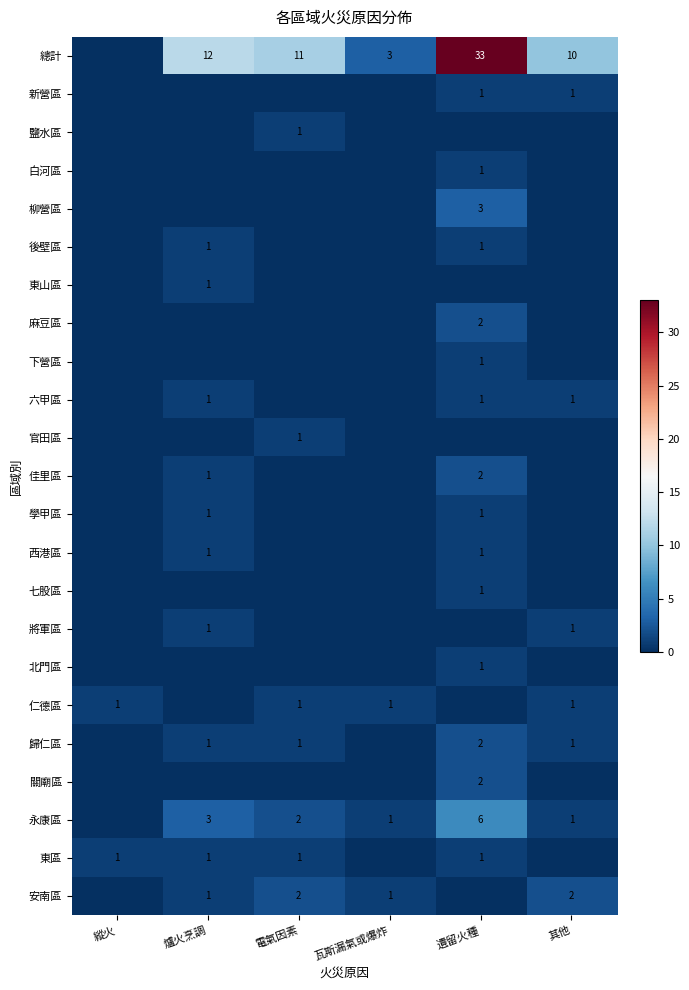

Is it true that 佳里區 equals 2 at 遺留火種?

True